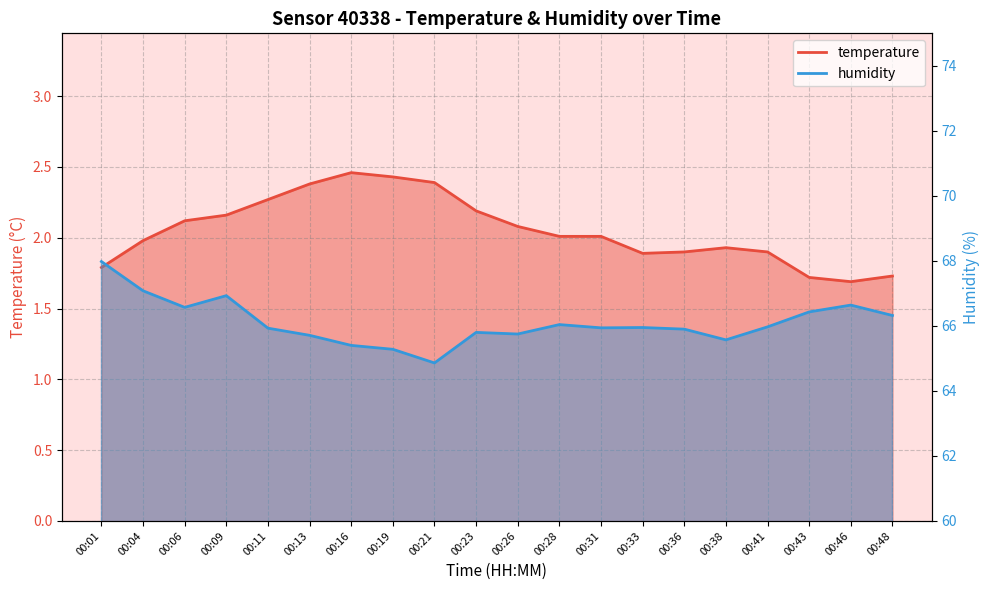

True or false: temperature and humidity intersect in this chart.

False